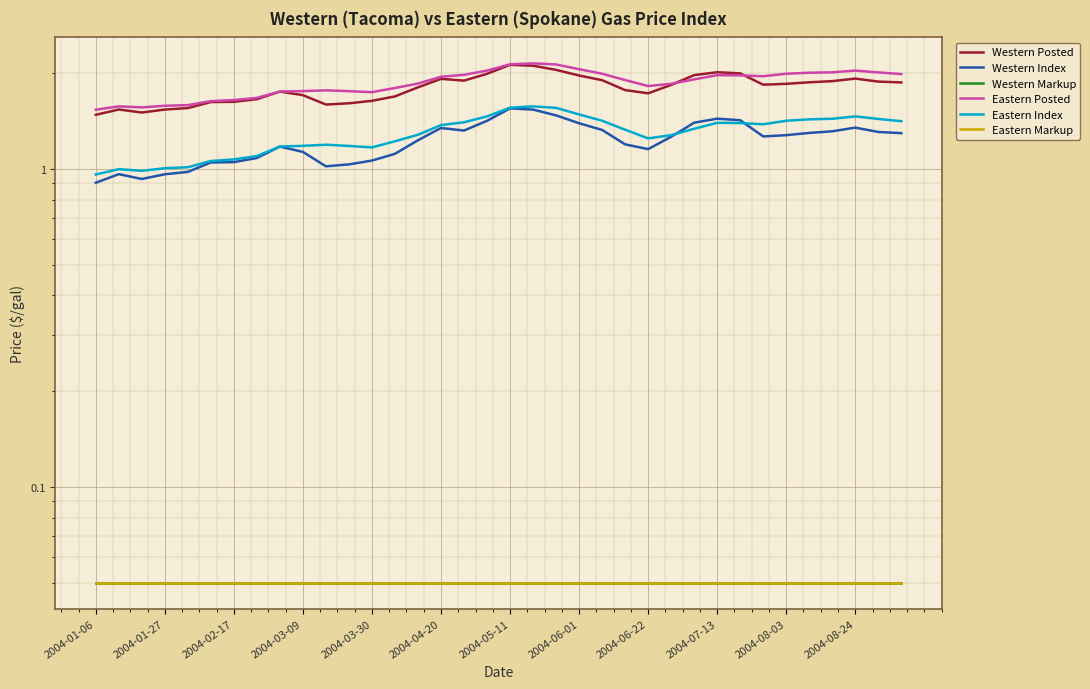

Reading left to right, extract all data points from this chart.

Western Posted: 1.5	1.5	1.5	1.5	1.6	1.6	1.6	1.7	1.8	1.7	1.6	1.6	1.6	1.7	1.8	1.9	1.9	2.0	2.1	2.1	2.0	2.0	1.9	1.8	1.7	1.8	2.0	2.0	2.0	1.8	1.9	1.9	1.9	1.9	1.9	1.9
Western Index: 0.9	1.0	0.9	1.0	1.0	1.0	1.1	1.1	1.2	1.1	1.0	1.0	1.1	1.1	1.2	1.3	1.3	1.4	1.6	1.5	1.5	1.4	1.3	1.2	1.2	1.3	1.4	1.4	1.4	1.3	1.3	1.3	1.3	1.3	1.3	1.3
Western Markup: 0.1	0.1	0.1	0.1	0.1	0.1	0.1	0.1	0.1	0.1	0.1	0.1	0.1	0.1	0.1	0.1	0.1	0.1	0.1	0.1	0.1	0.1	0.1	0.1	0.1	0.1	0.1	0.1	0.1	0.1	0.1	0.1	0.1	0.1	0.1	0.1
Eastern Posted: 1.5	1.6	1.6	1.6	1.6	1.6	1.6	1.7	1.8	1.8	1.8	1.8	1.7	1.8	1.9	1.9	2.0	2.0	2.1	2.1	2.1	2.1	2.0	1.9	1.8	1.9	1.9	2.0	2.0	2.0	2.0	2.0	2.0	2.0	2.0	2.0
Eastern Index: 1.0	1.0	1.0	1.0	1.0	1.1	1.1	1.1	1.2	1.2	1.2	1.2	1.2	1.2	1.3	1.4	1.4	1.5	1.6	1.6	1.6	1.5	1.4	1.3	1.2	1.3	1.3	1.4	1.4	1.4	1.4	1.4	1.4	1.5	1.4	1.4
Eastern Markup: 0.1	0.1	0.1	0.1	0.1	0.1	0.1	0.1	0.1	0.1	0.1	0.1	0.1	0.1	0.1	0.1	0.1	0.1	0.1	0.1	0.1	0.1	0.1	0.1	0.1	0.1	0.1	0.1	0.1	0.1	0.1	0.1	0.1	0.1	0.1	0.1